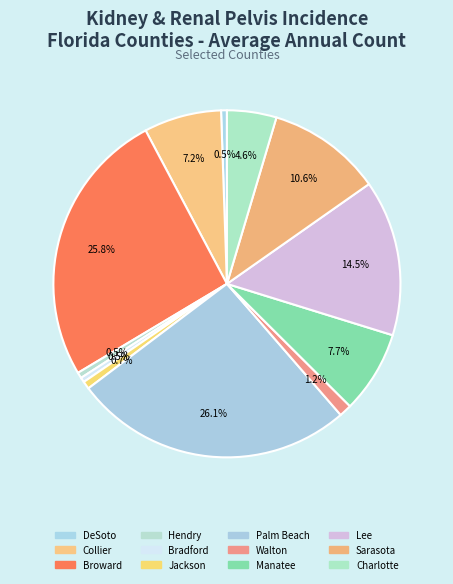

Count the number of slices in the pie.

12